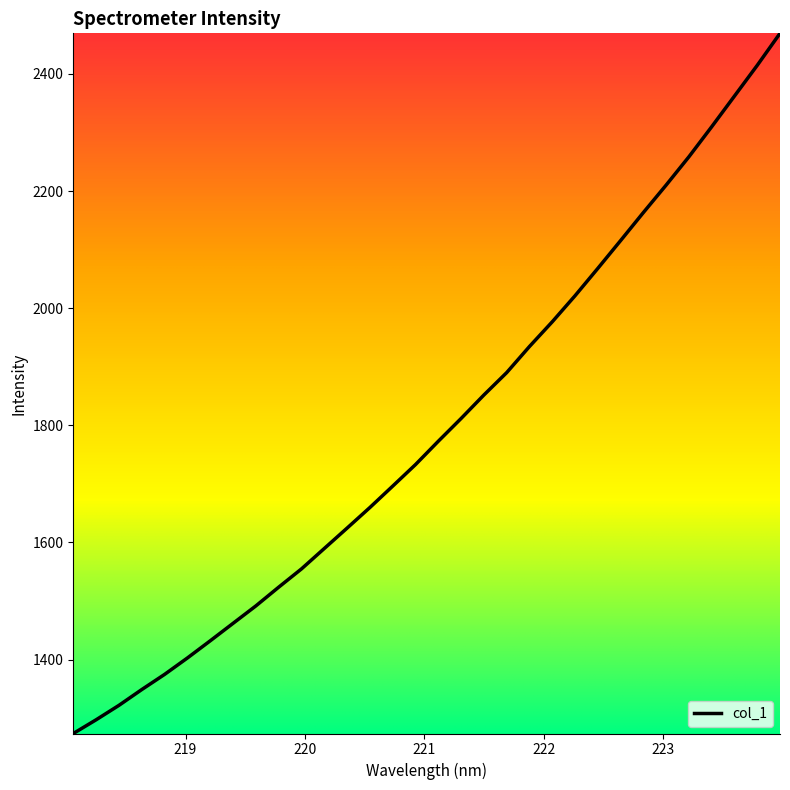

What is the difference between the maximum and minimum values?

1195.3